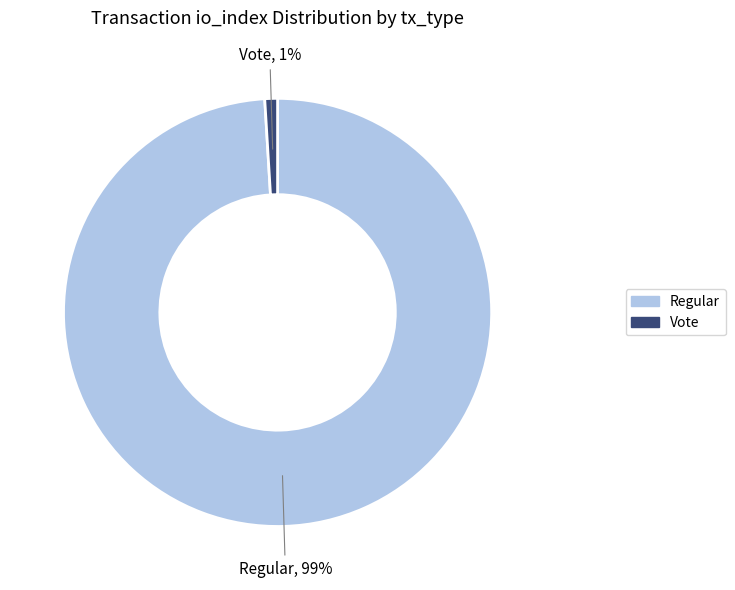

Which category has the biggest portion of the pie?

Regular